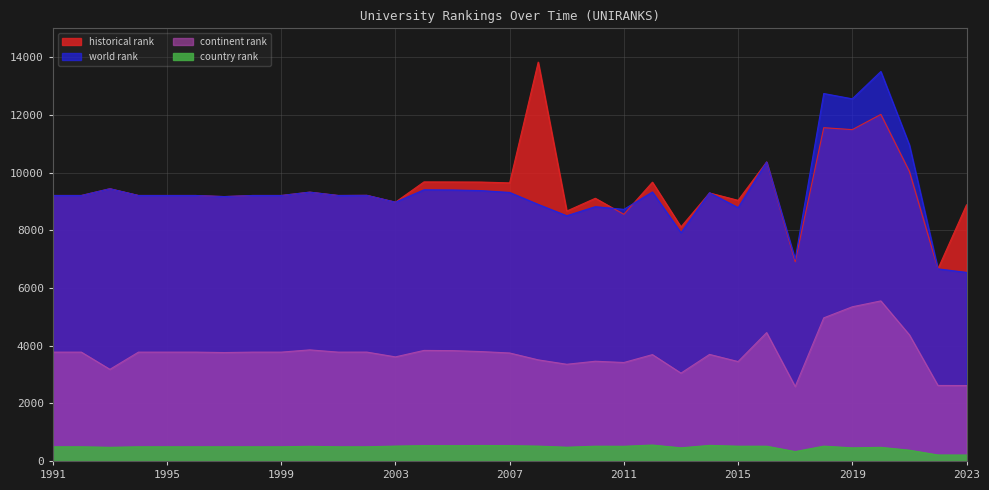

What is the minimum value for world rank?

6538